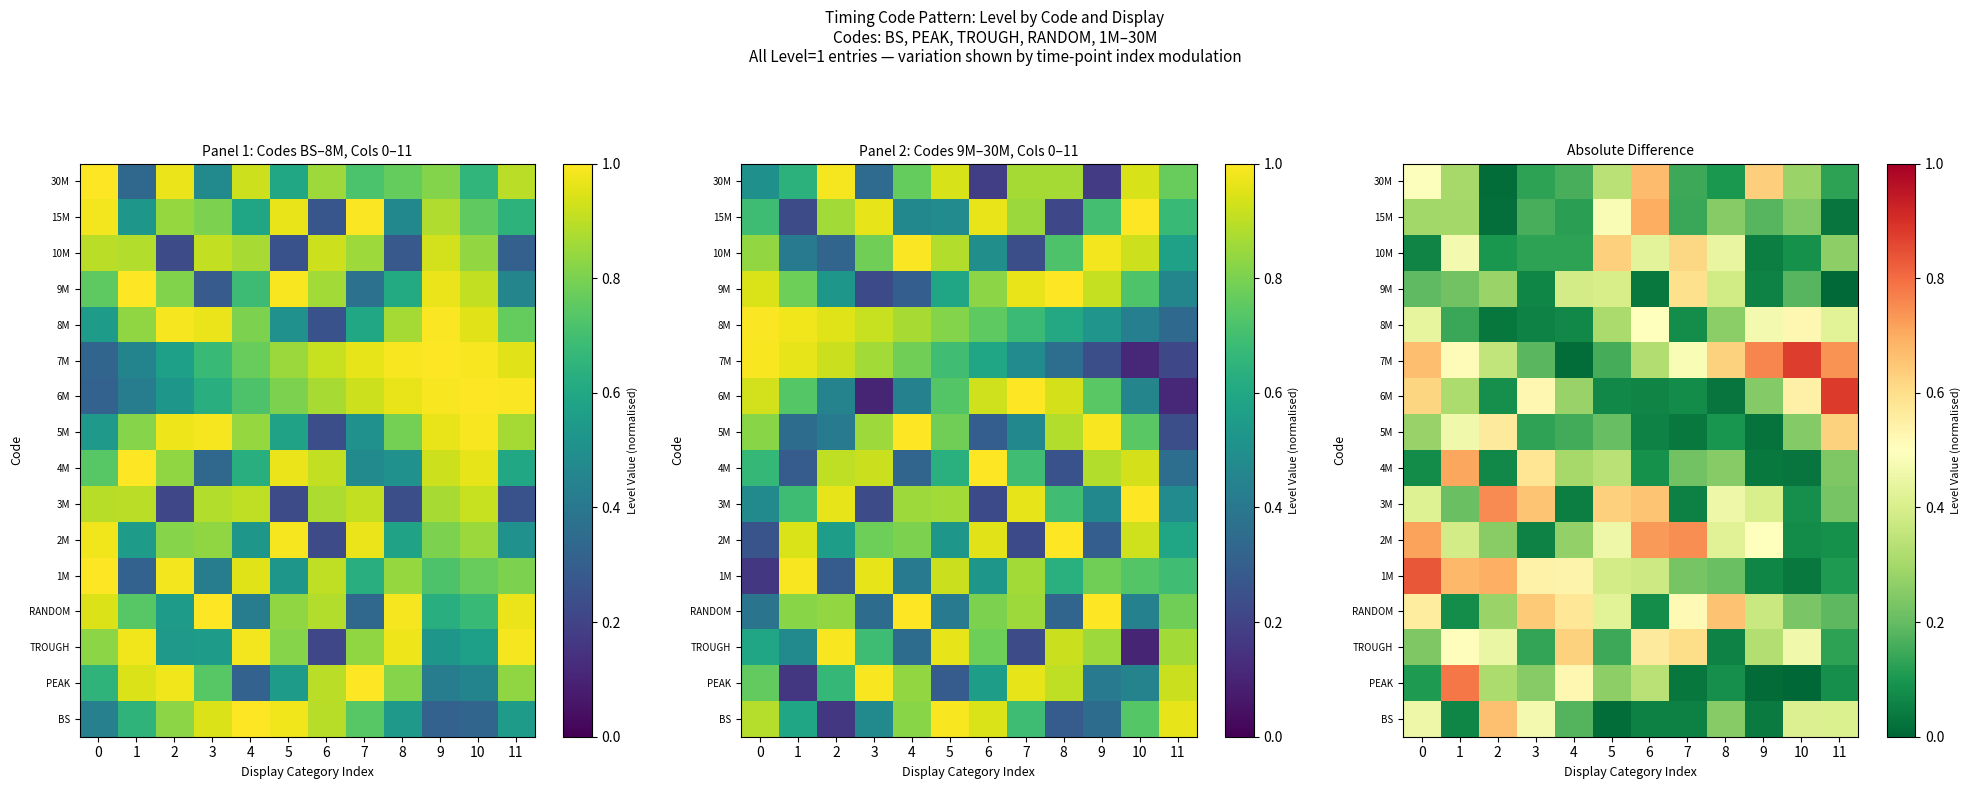

Which has a higher value, 3 or 10?

3